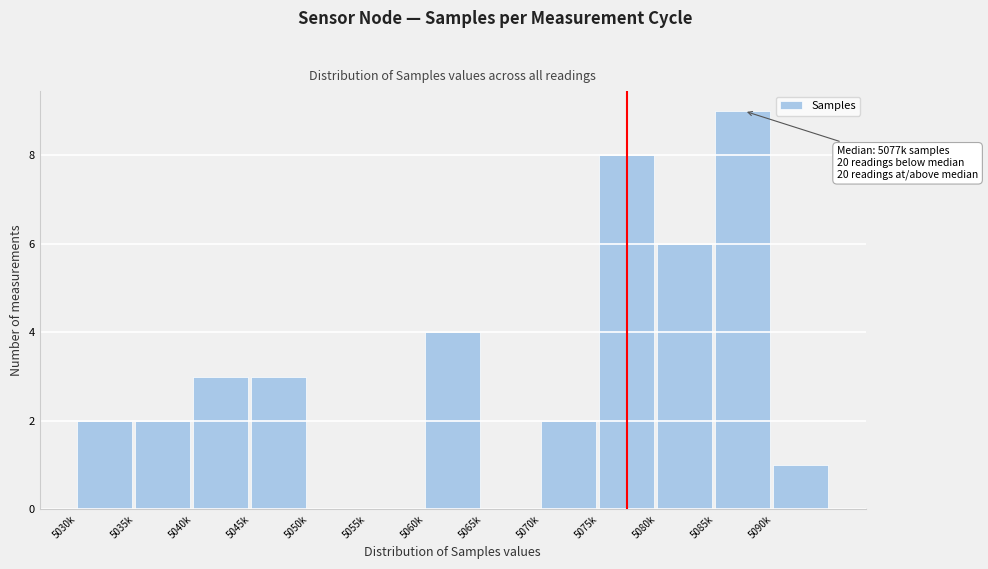

Reading left to right, what are all the values shown in this chart?

5030k=2	5035k=2	5040k=3	5045k=3	5050k=0	5055k=0	5060k=4	5065k=0	5070k=2	5075k=8	5080k=6	5085k=9	5090k=1